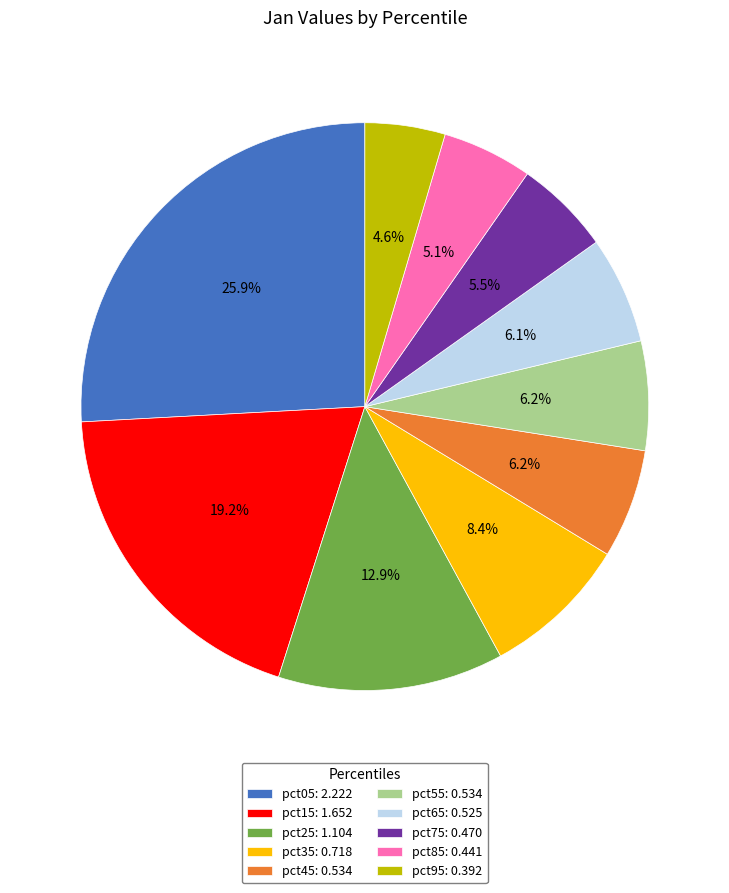

To the nearest percent, what percentage of the pie is pct55?

6%